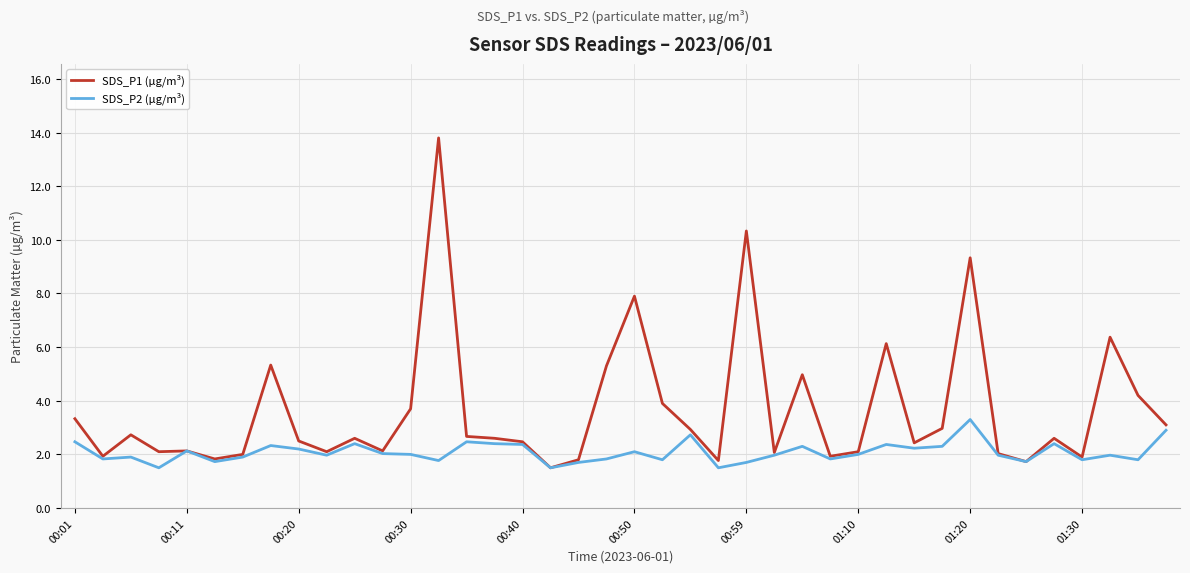

What is the maximum value shown in the chart?

13.8